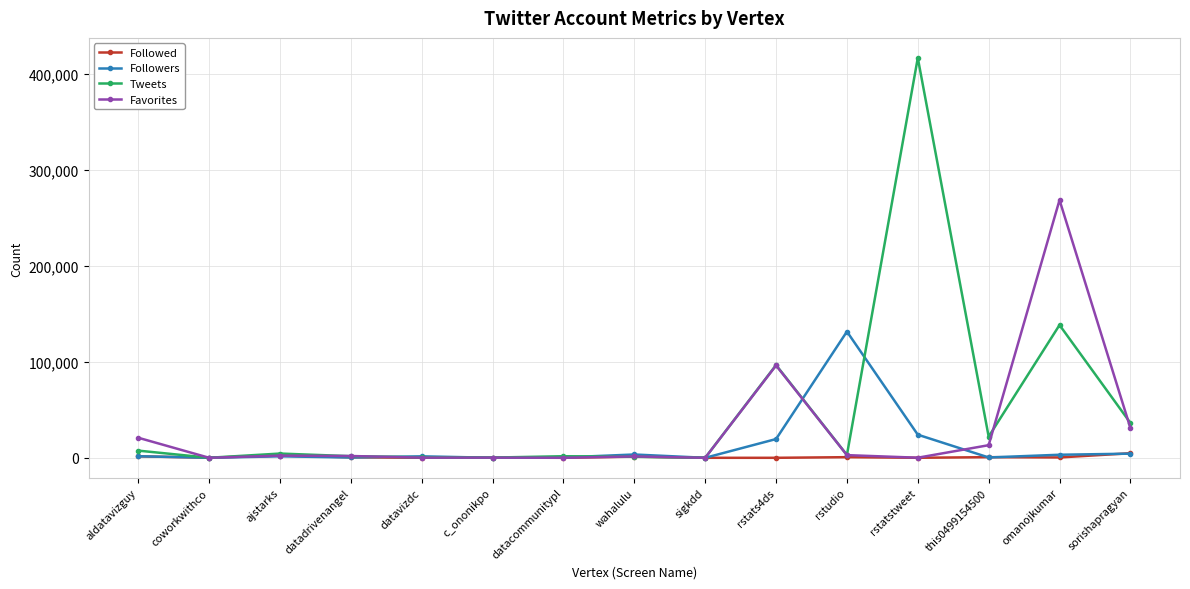

Between sigkdd and rstatstweet, which series saw the biggest shift?

Tweets